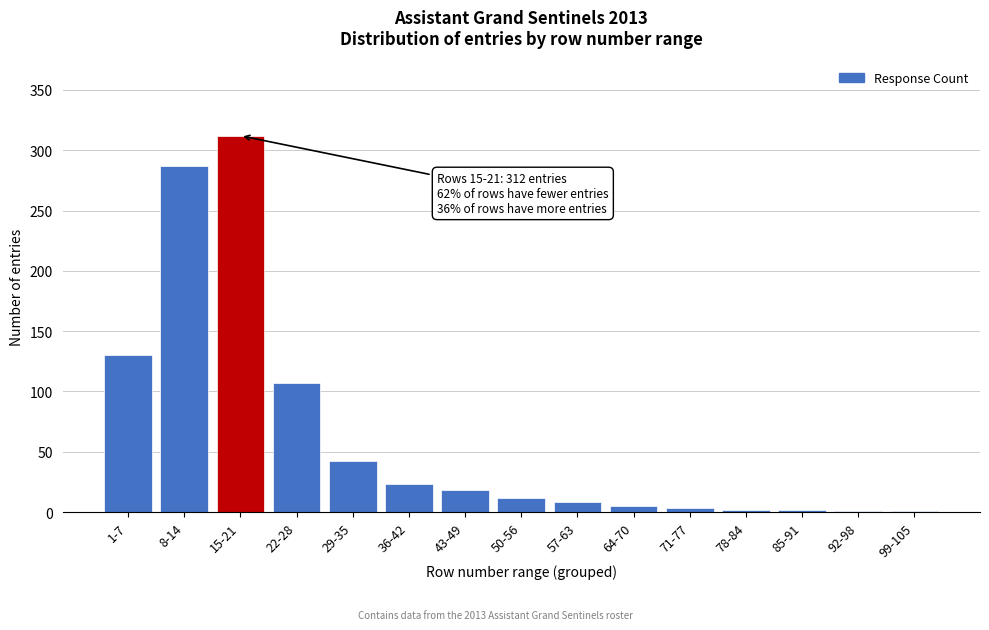

Is it true that the value at 1-7 is 50?

False